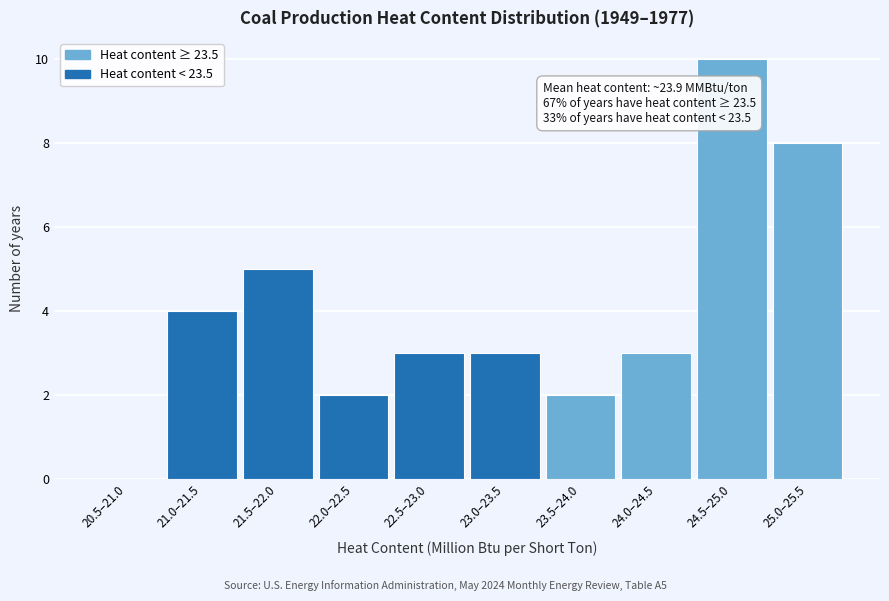

Reading left to right, what are all the values shown in this chart?

20.5–21.0=0	21.0–21.5=4	21.5–22.0=5	22.0–22.5=2	22.5–23.0=3	23.0–23.5=3	23.5–24.0=2	24.0–24.5=3	24.5–25.0=10	25.0–25.5=8